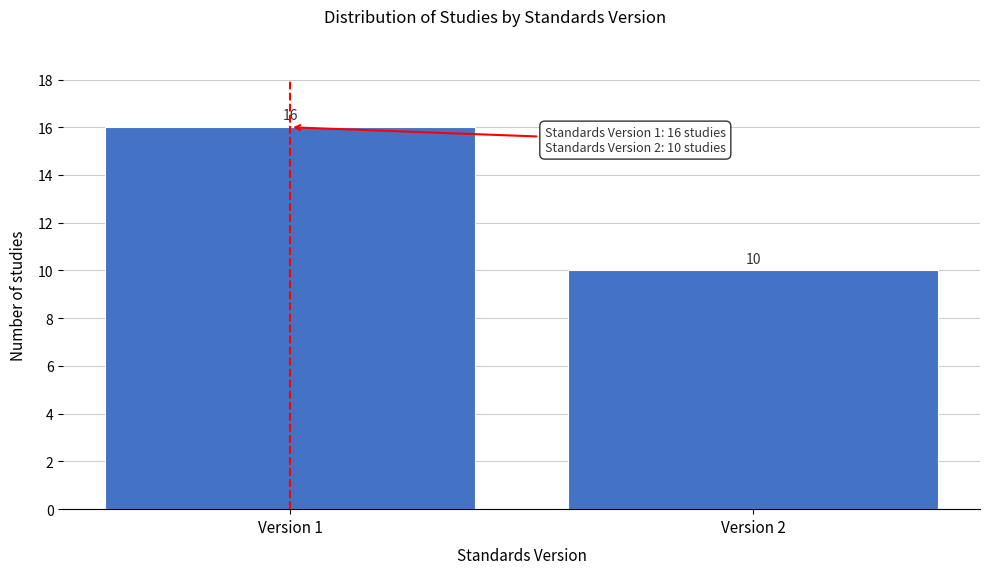

Reading left to right, extract all data points from this chart.

16	10